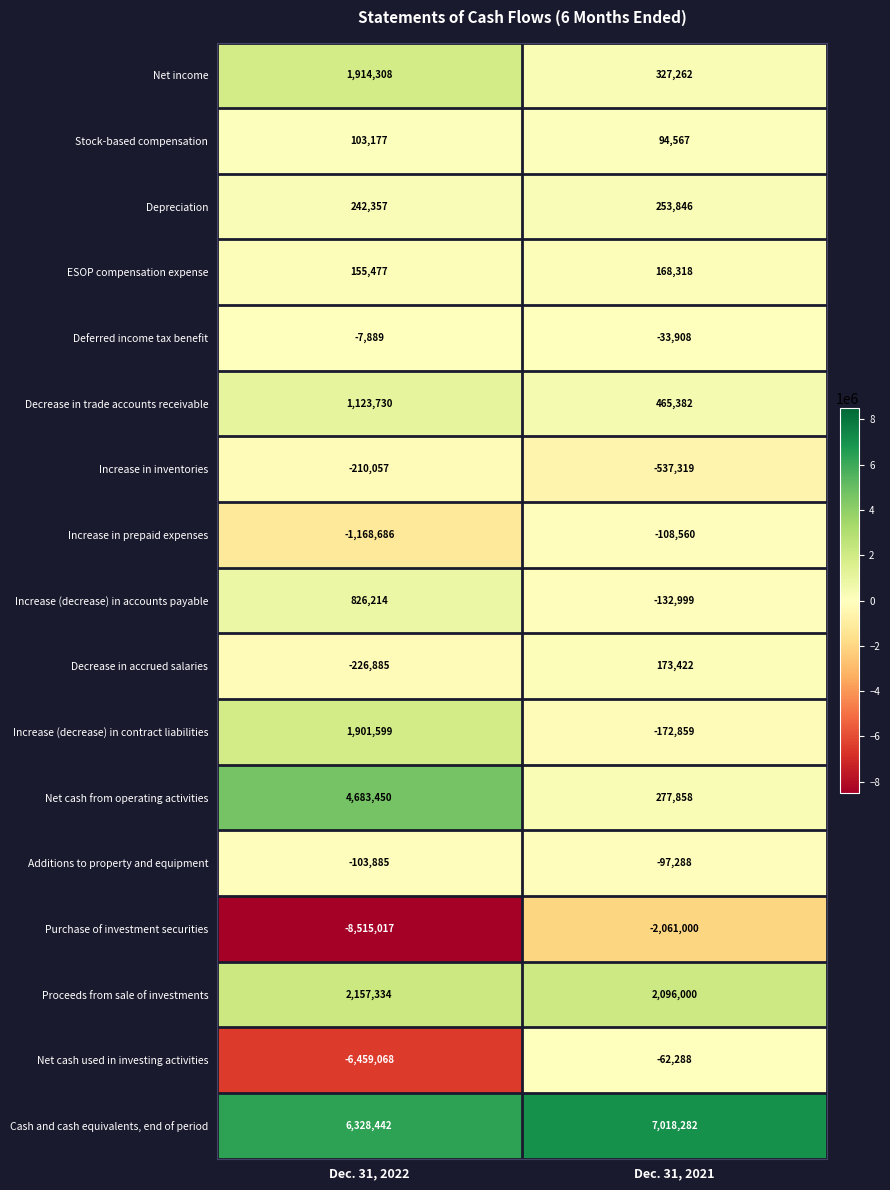

Which category has the lowest value across all series?

Dec. 31, 2022